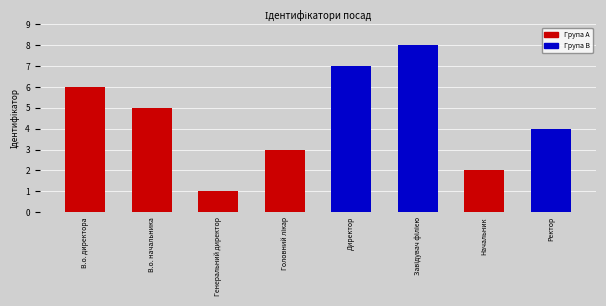

What is the sum of all values?

36